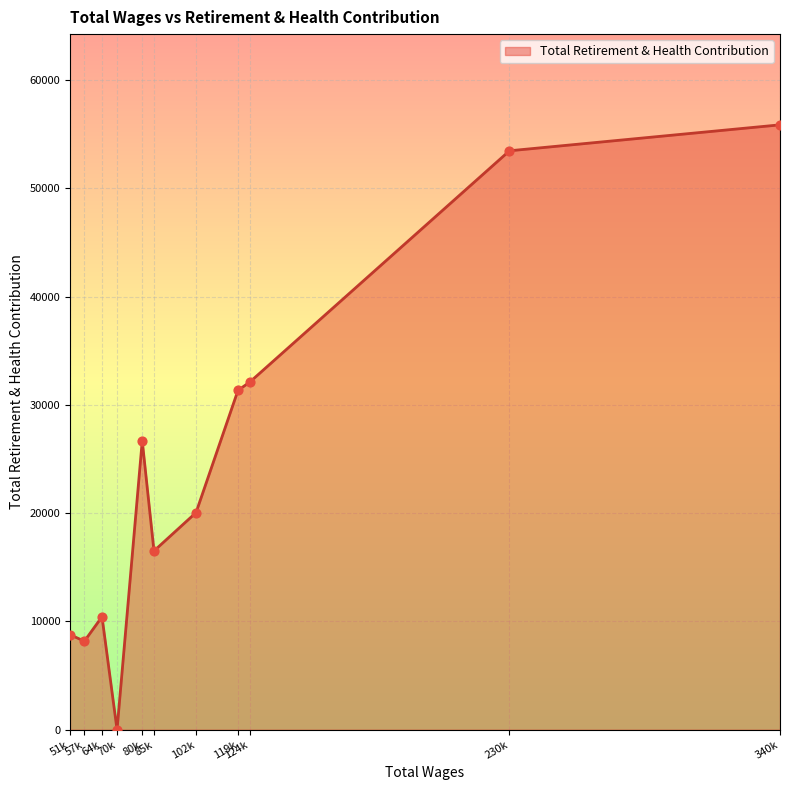

What is the greatest value displayed?

55877